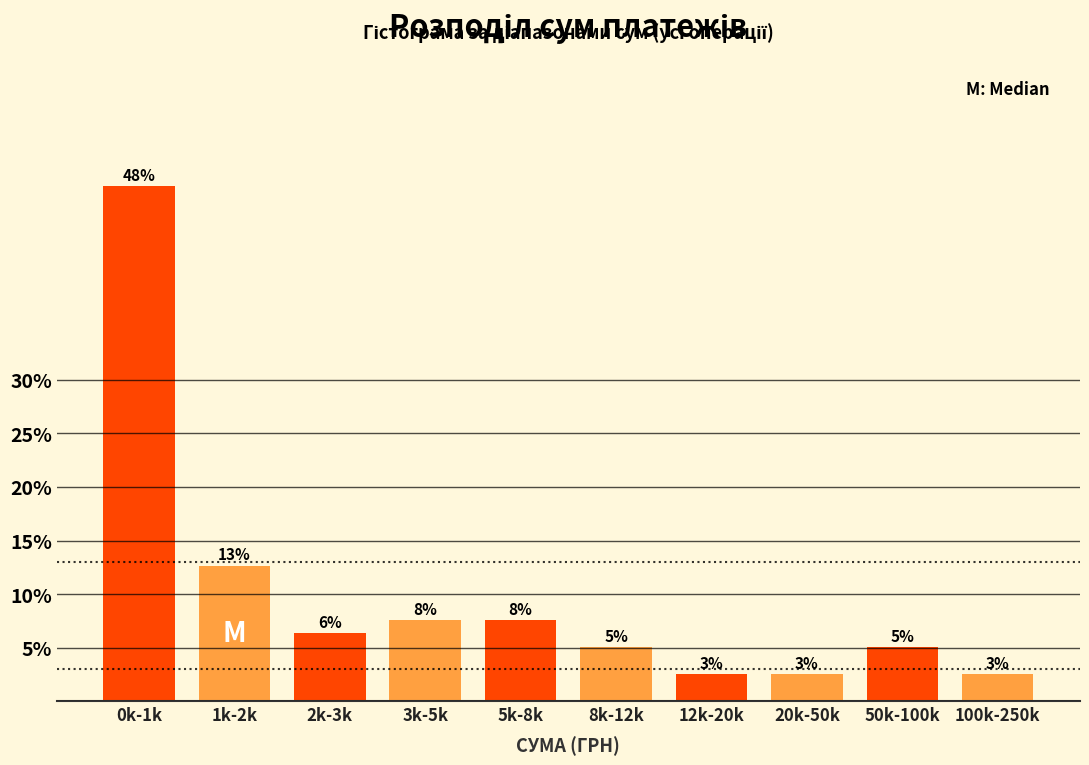

Are the bars horizontal?

No